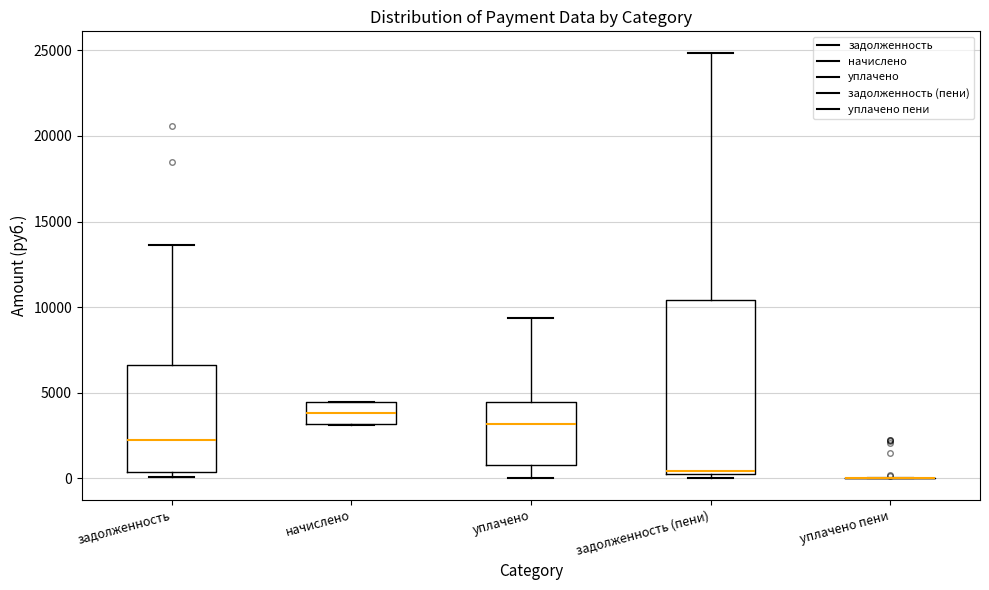

Which box is the tallest, from its lower edge to its upper edge?

задолженность (пени)